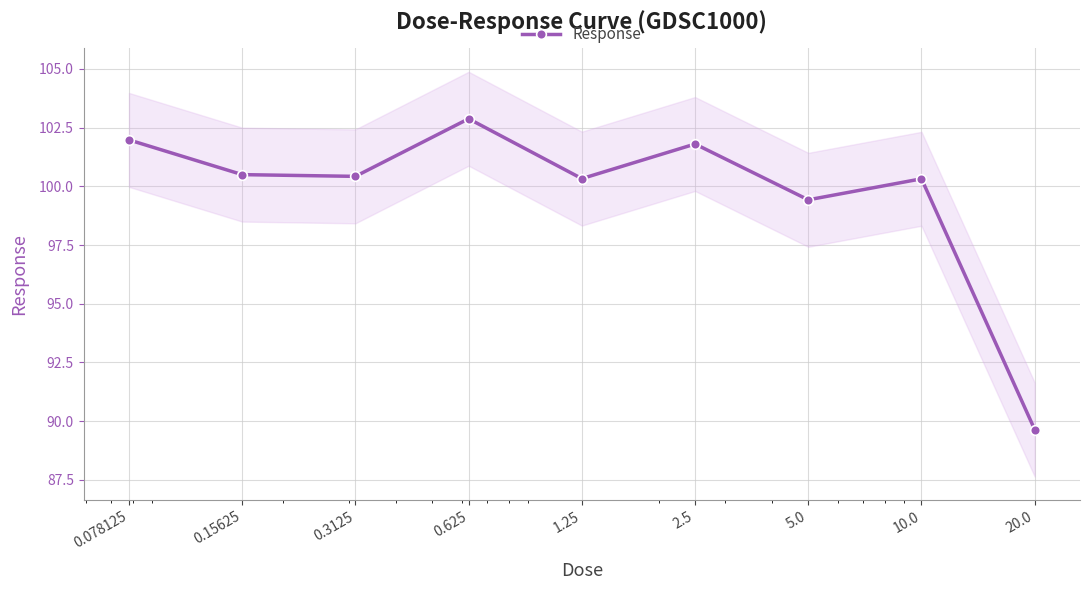

Rank the categories by value from highest to lowest.

0.625, 0.078125, 2.5, 0.15625, 0.3125, 1.25, 10.0, 5.0, 20.0